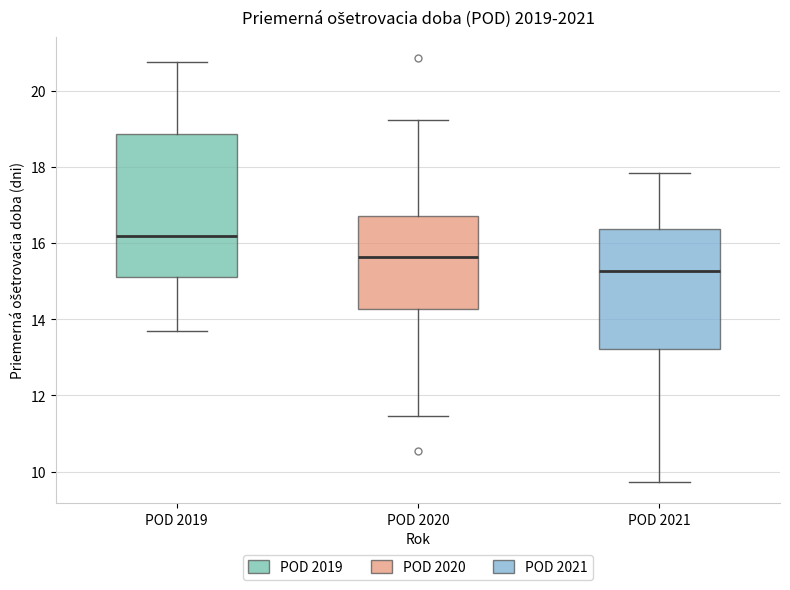

Which box is the tallest, from its lower edge to its upper edge?

POD 2019